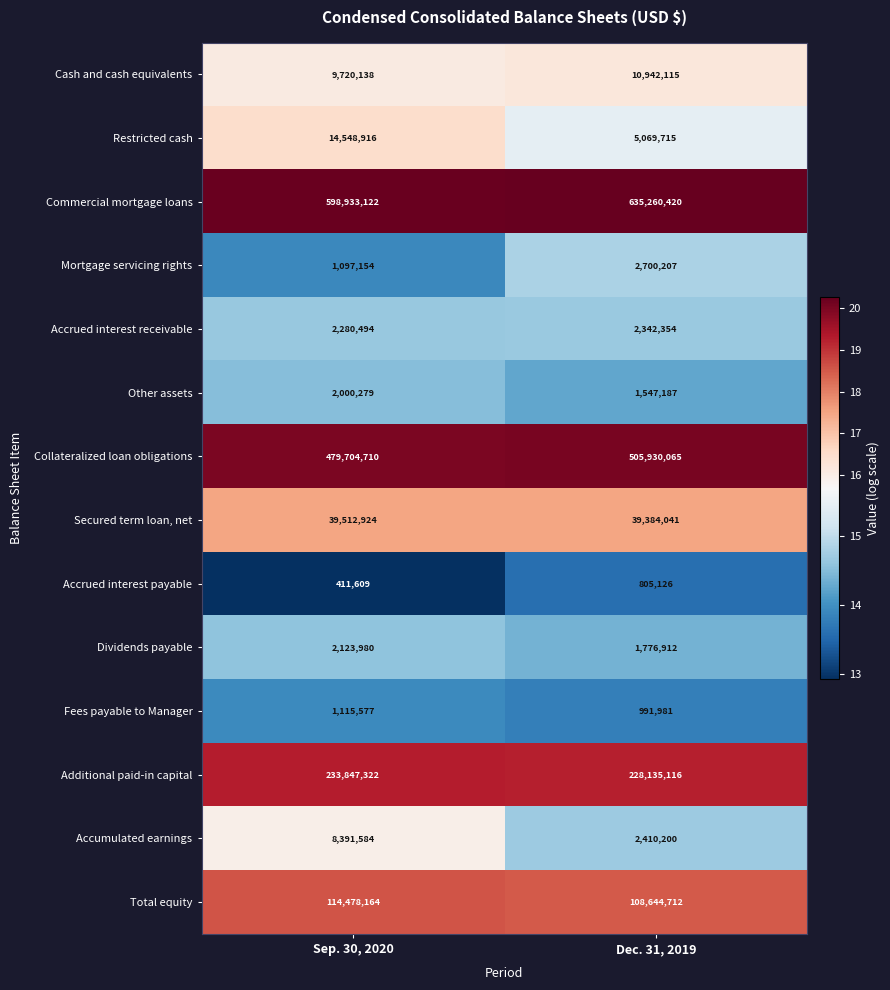

Where is Restricted cash nearest to the value 9809315?

Dec. 31, 2019